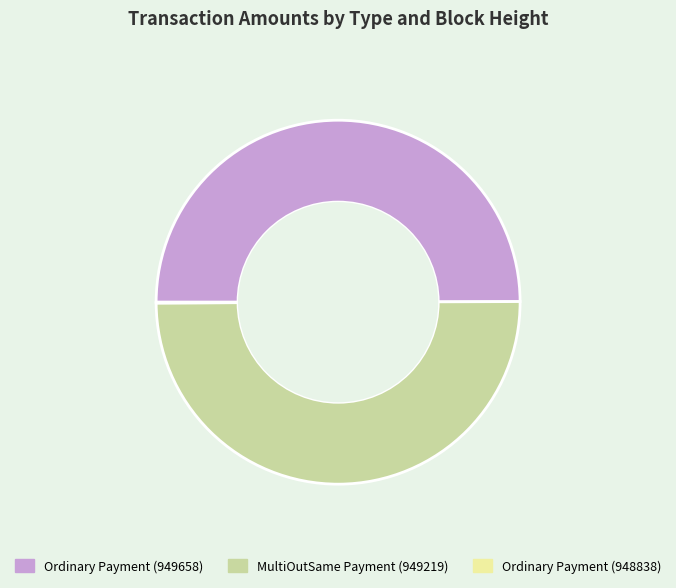

True or false: Ordinary Payment (949658) accounts for 50% of the total.

True